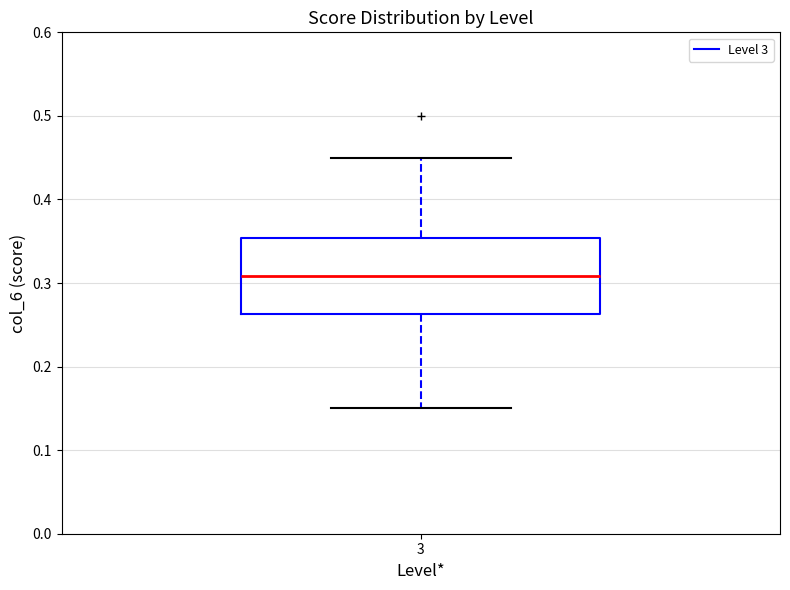

Transcribe this box plot: give where the median line is, the range the box spans, and where the two whiskers end, as read against the y-axis. The values are not printed on the chart, so give them approximately, as read against the axis.

median 0.31, box 0.26 to 0.35, whiskers 0.15 to 0.45